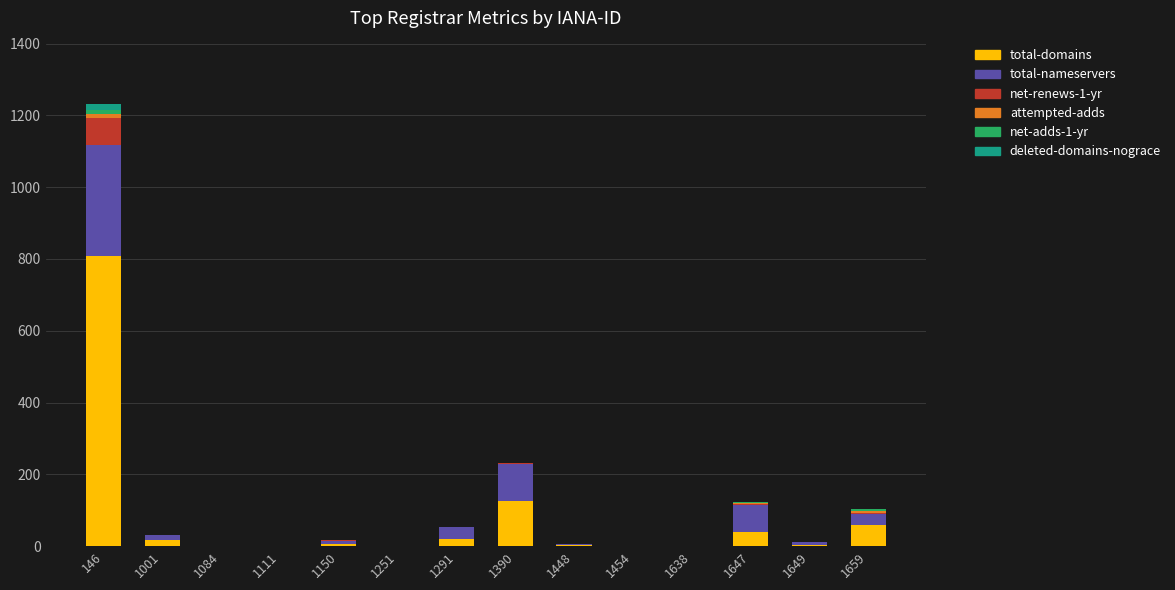

At which label does total-domains reach its peak?

146